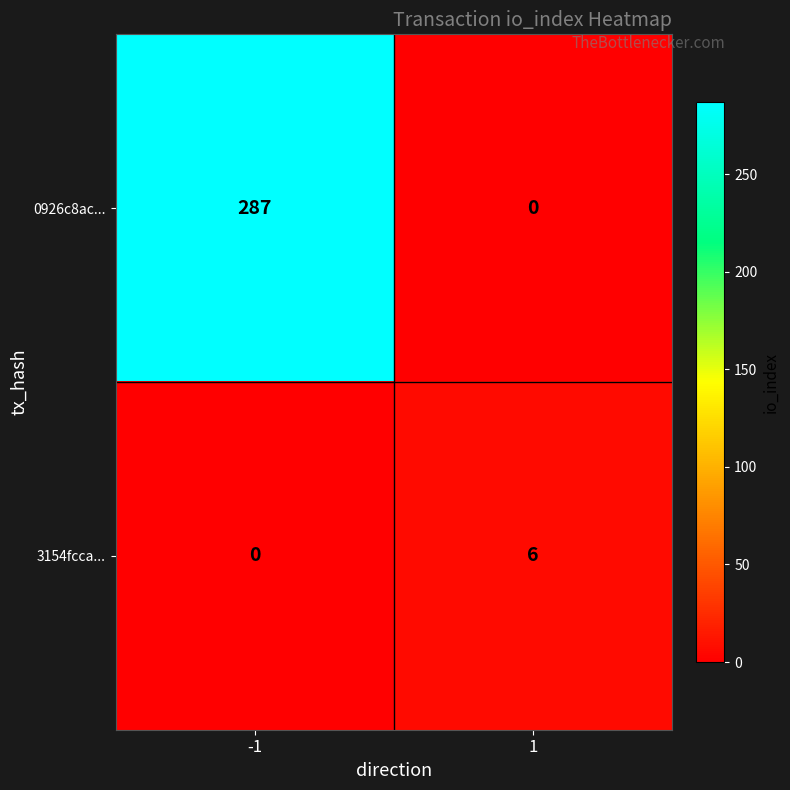

Which label corresponds to the largest value in the chart?

-1